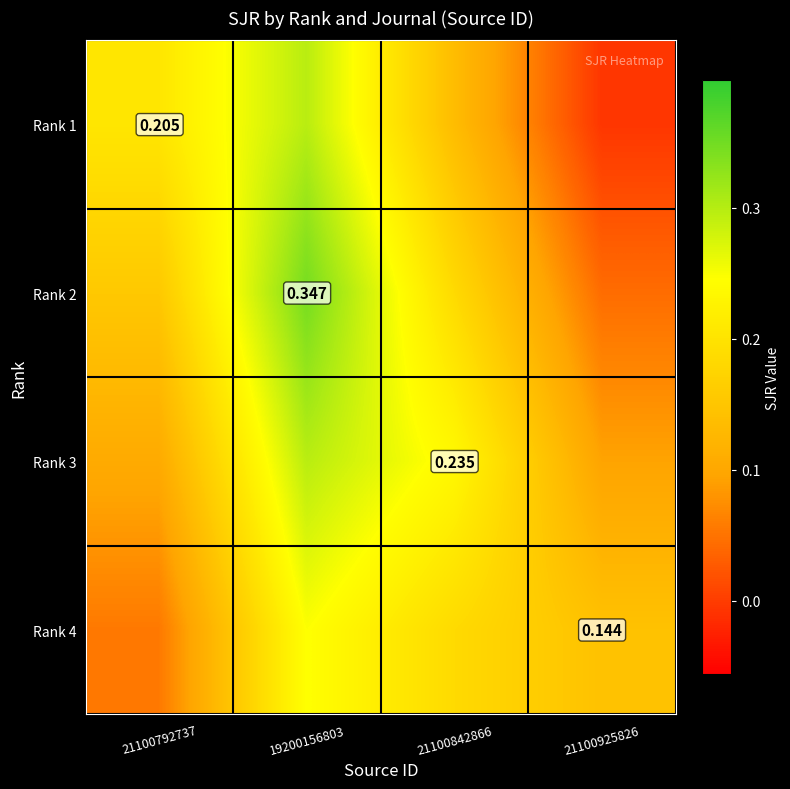

Which category has the highest value in the Rank 2 series?

19200156803